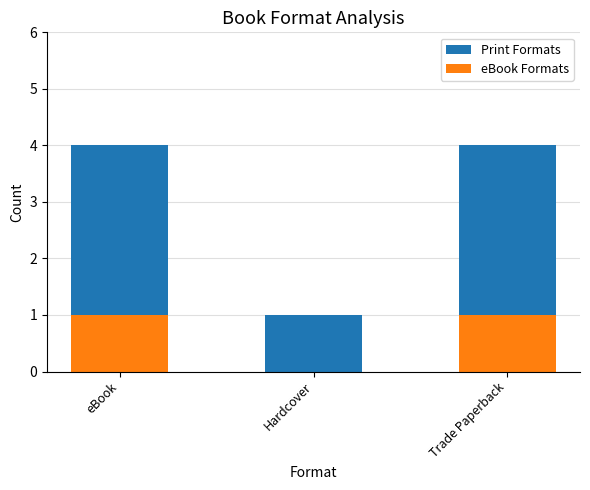

Rank the categories by Print Formats value from highest to lowest.

eBook, Trade Paperback, Hardcover